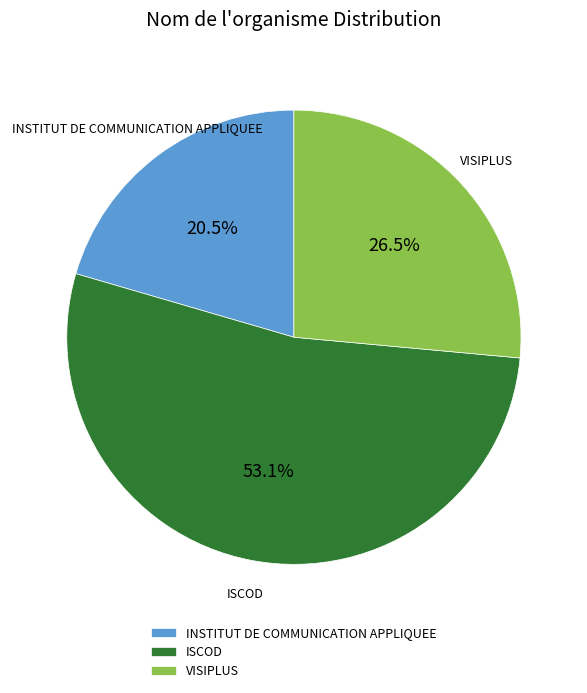

To the nearest percent, what is the combined percentage of ISCOD and VISIPLUS?

80%